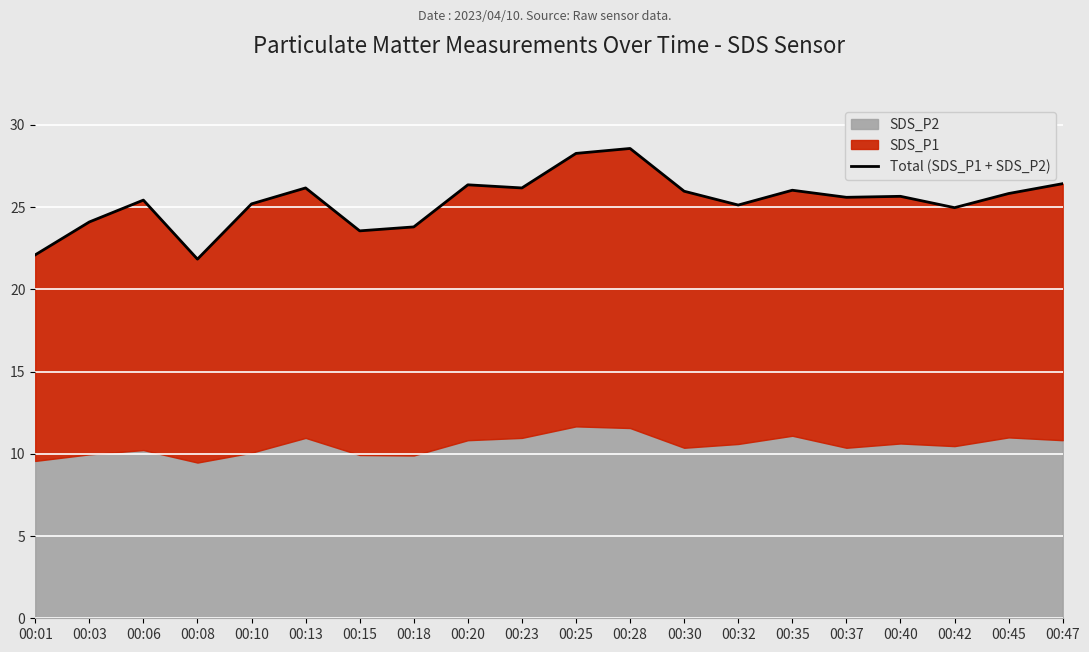

The chart shows a value of 39.6 at 00:15. True or false?

False